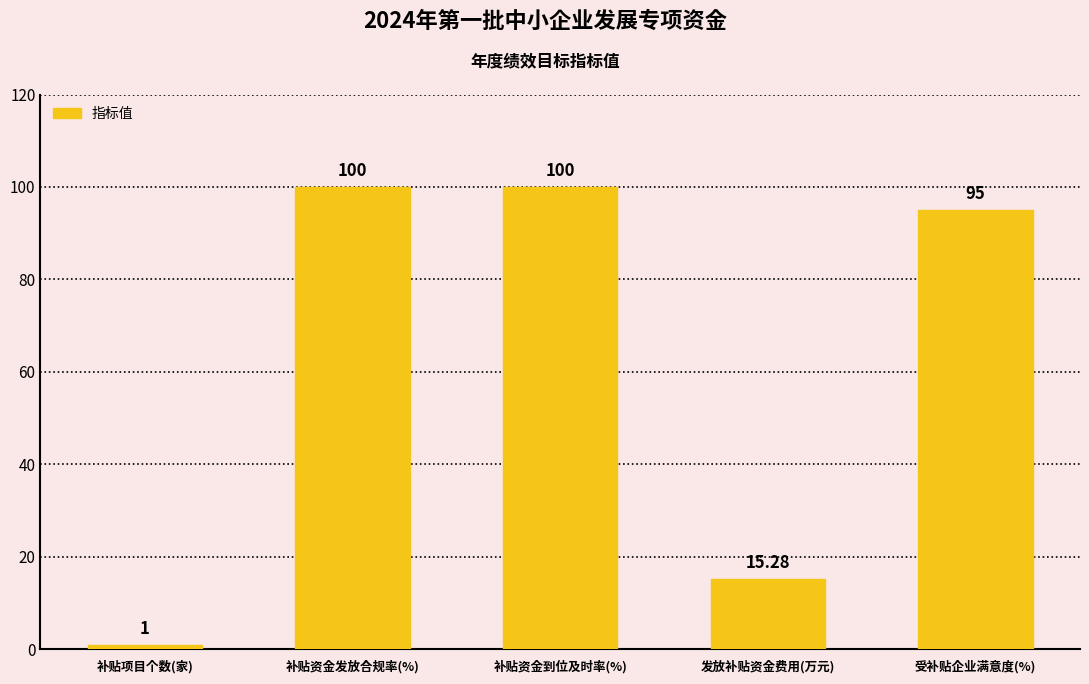

What is the change in value from 补贴资金到位及时率(%) to 发放补贴资金费用(万元)?

-84.7